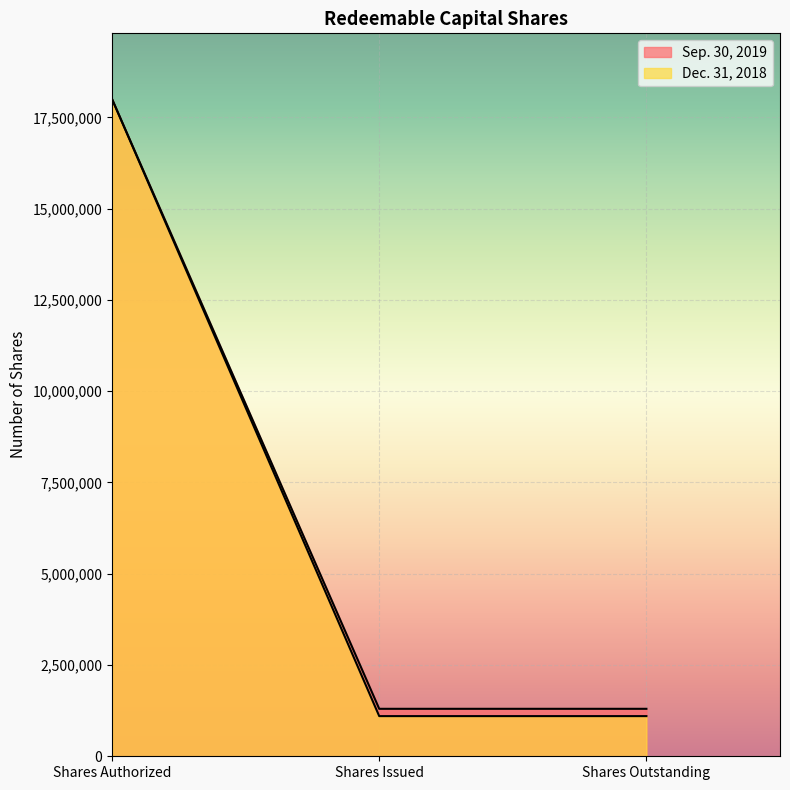

What is the label of the 3rd point from the left?

Shares Outstanding